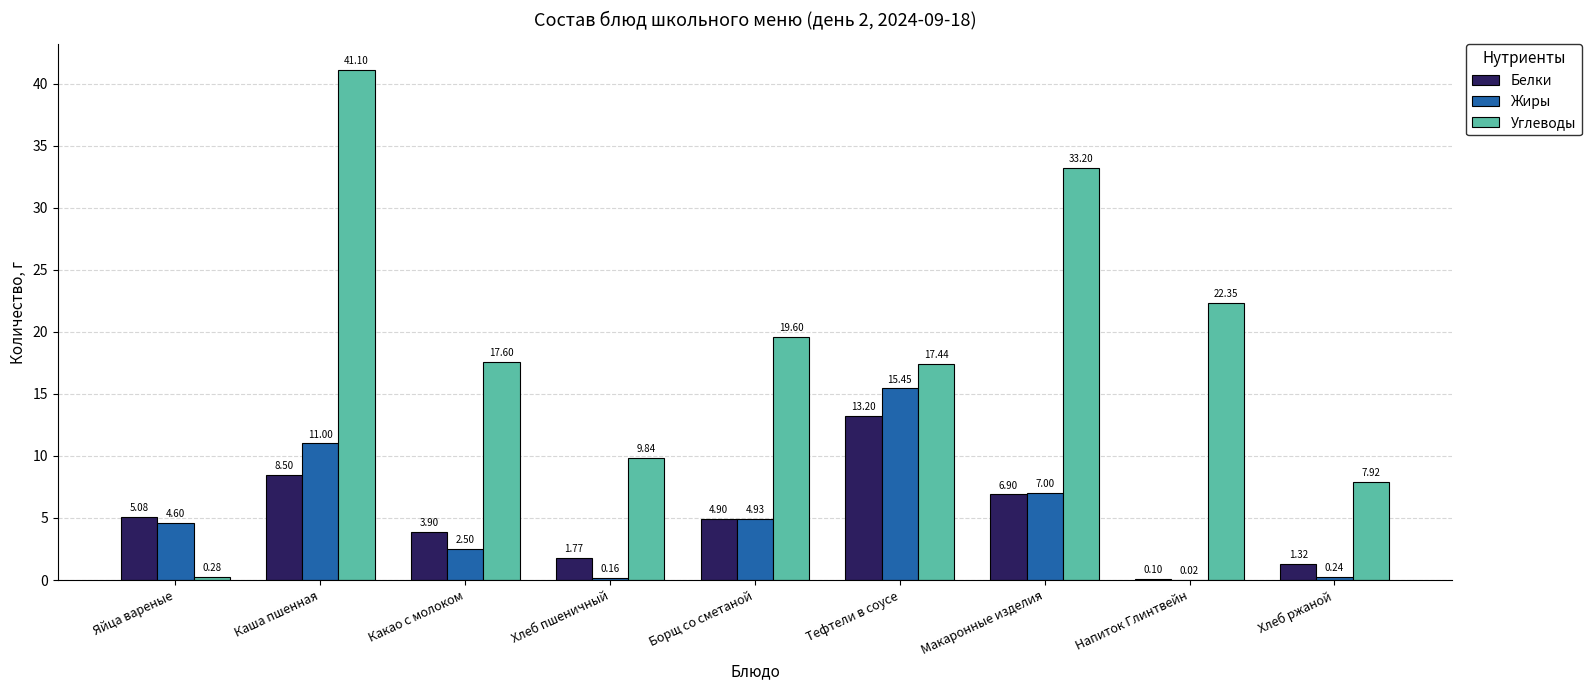

Which category has the highest value across all series?

Каша пшенная